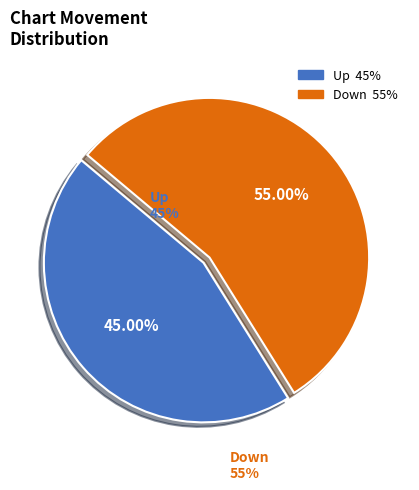

Is there a majority slice in this chart?

Yes